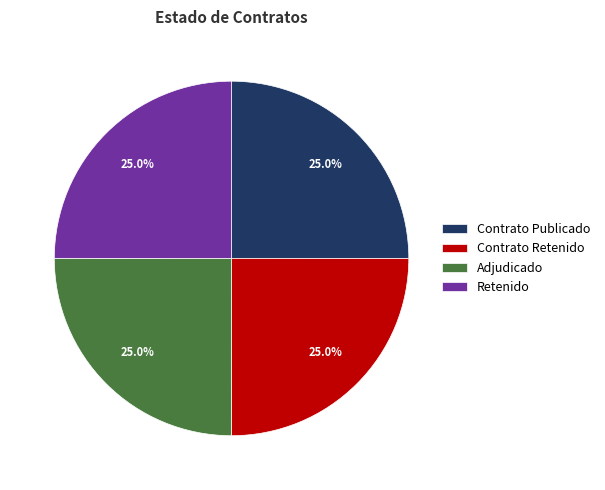

Is there any slice that represents more than half of the pie?

No